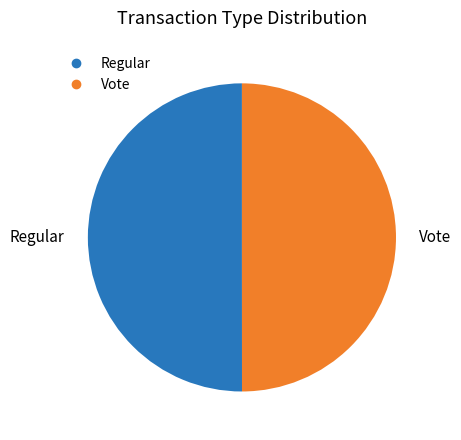

Combined, do Vote and Regular account for over 50%?

Yes